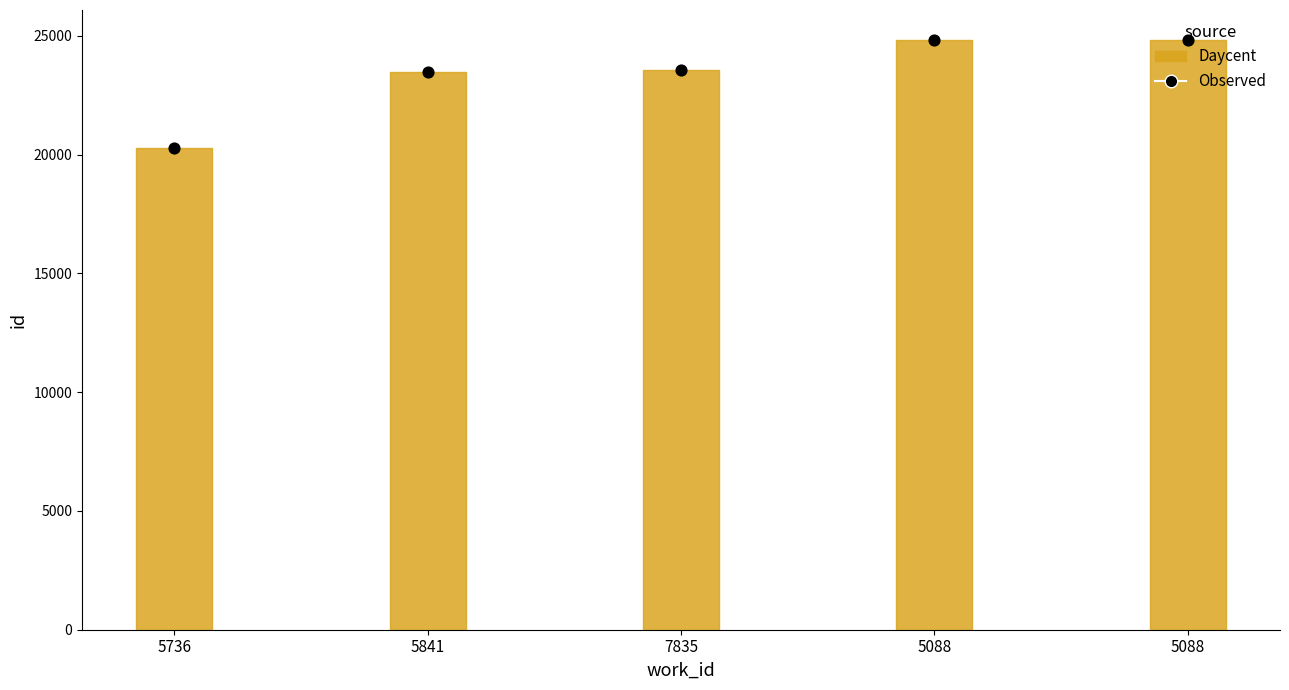

What is the change in value from 5736 to 7835?

+3296